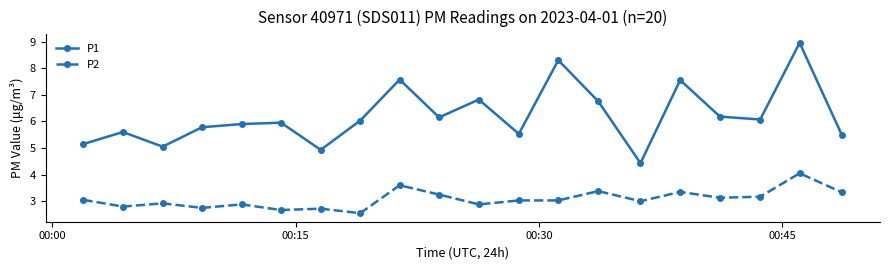

What is the sum of all P1 values?

124.2